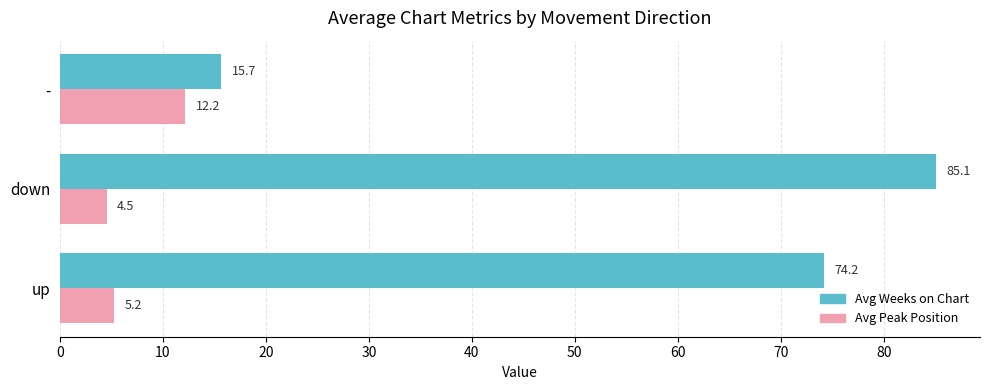

Which series has the largest range (max minus min)?

Avg Weeks on Chart